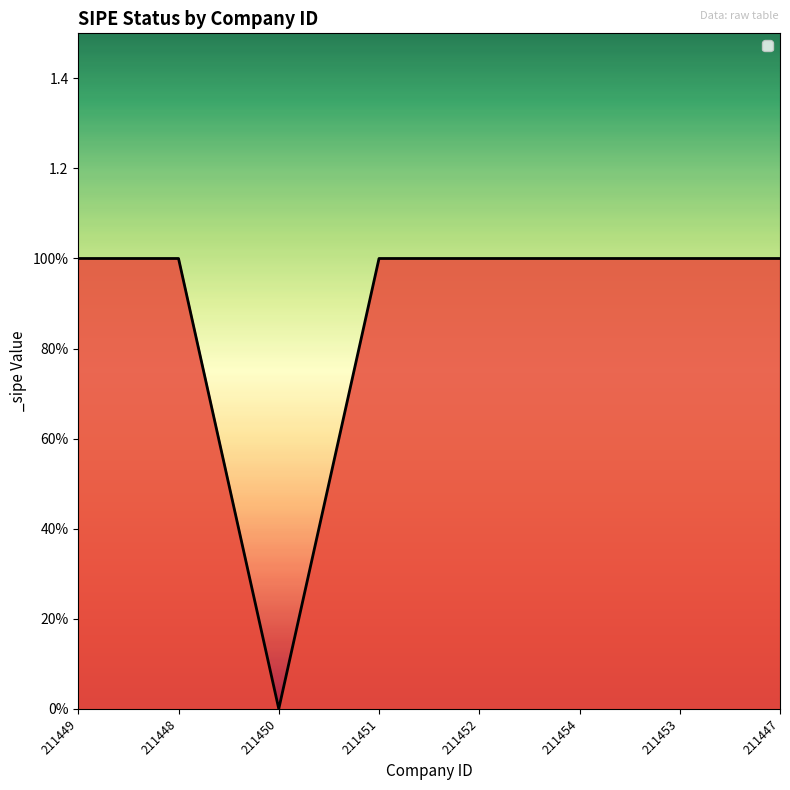

Does the chart have visible grid lines?

No